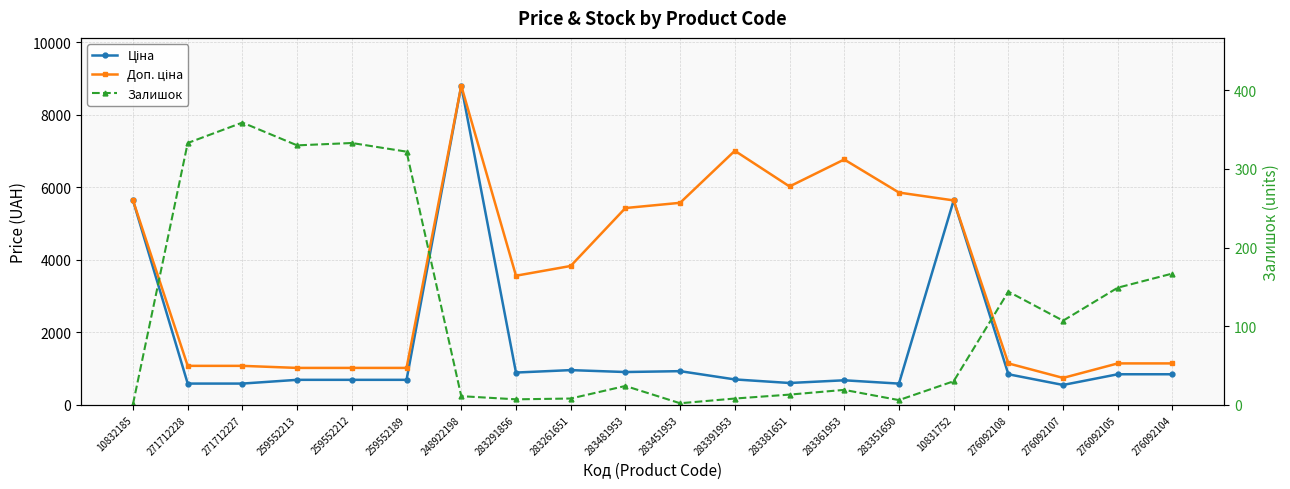

How many lines are shown in the chart?

3